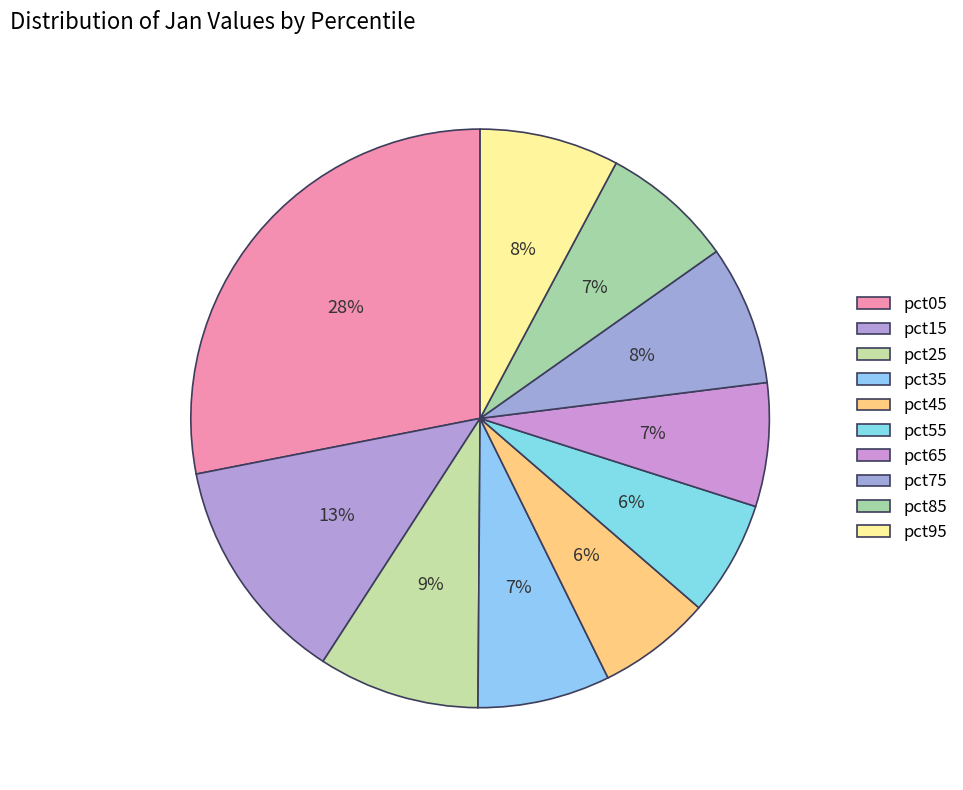

The pct55 slice represents 1% of the pie. True or false?

False